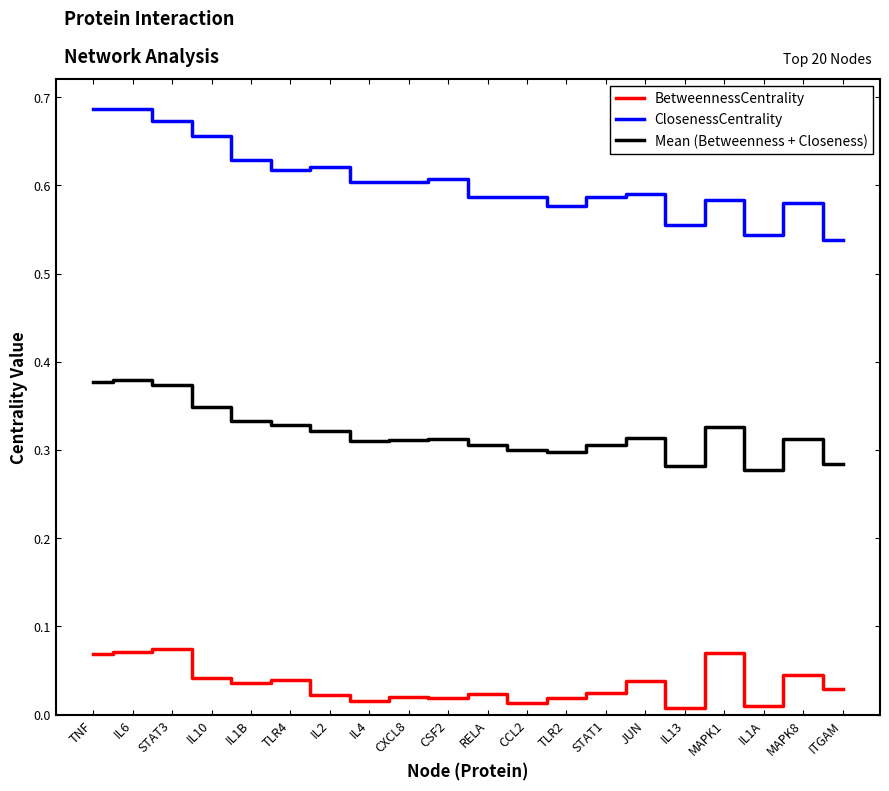

True or false: Mean (Betweenness + Closeness) and BetweennessCentrality cross at least once.

False